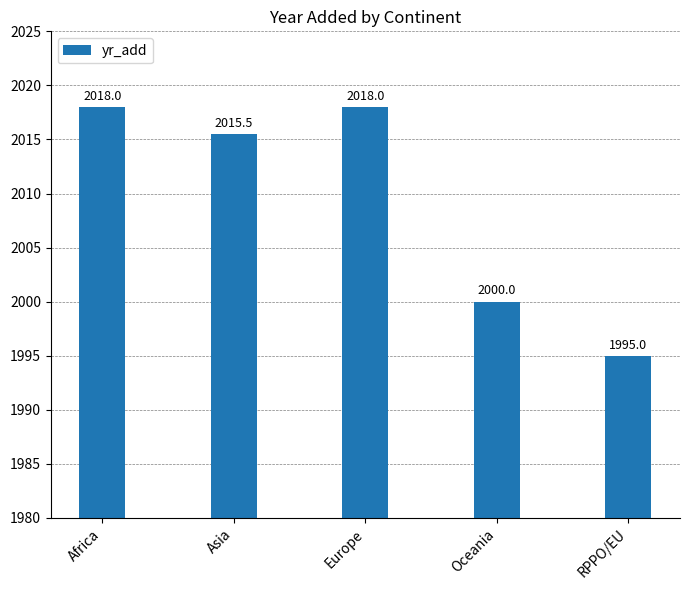

At which label is the value closest to 2006?

Oceania